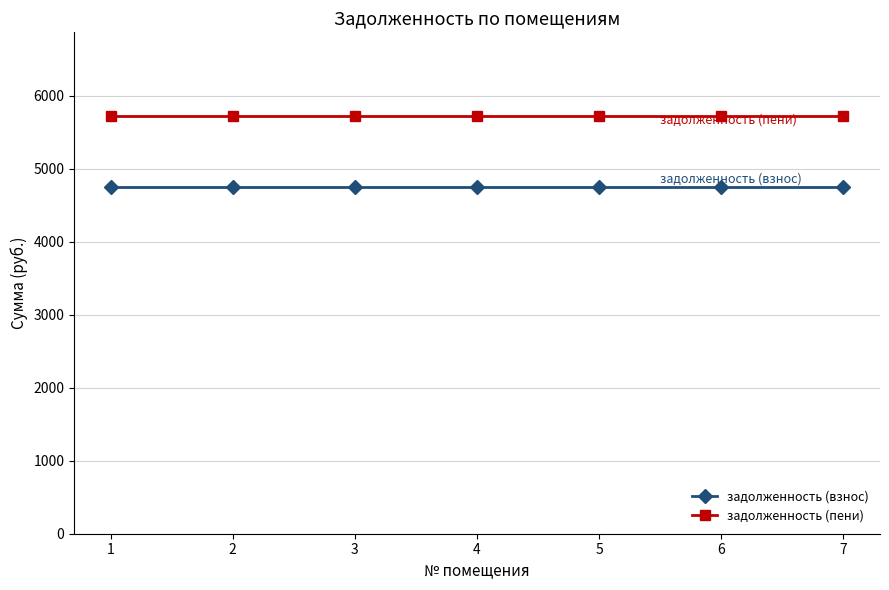

What is the spread (max minus min) of values at 2?

975.0